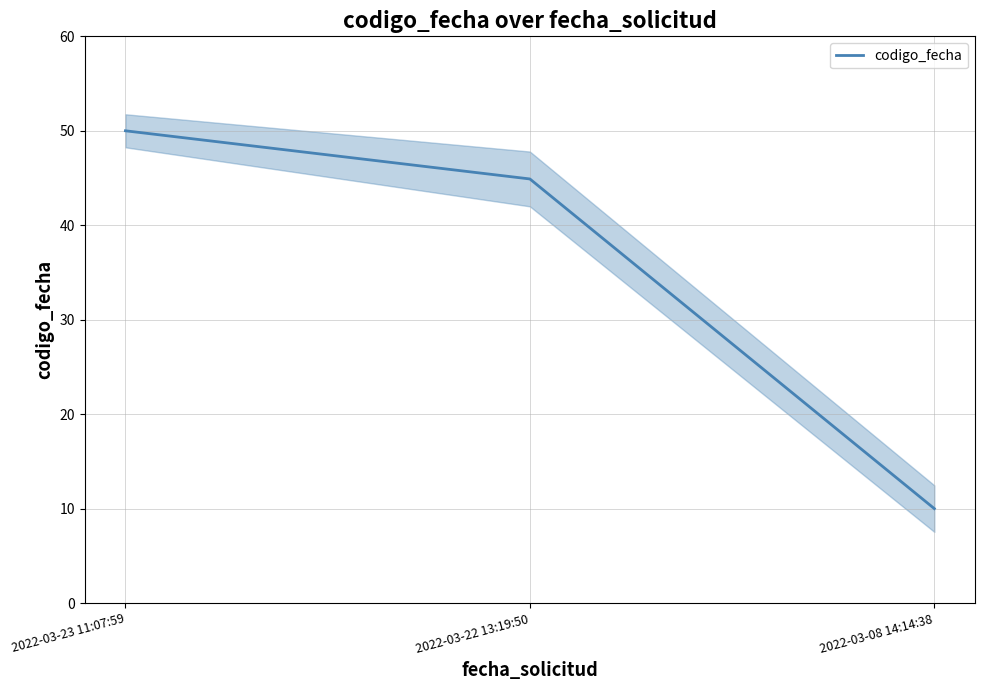

How many lines are shown in the chart?

1